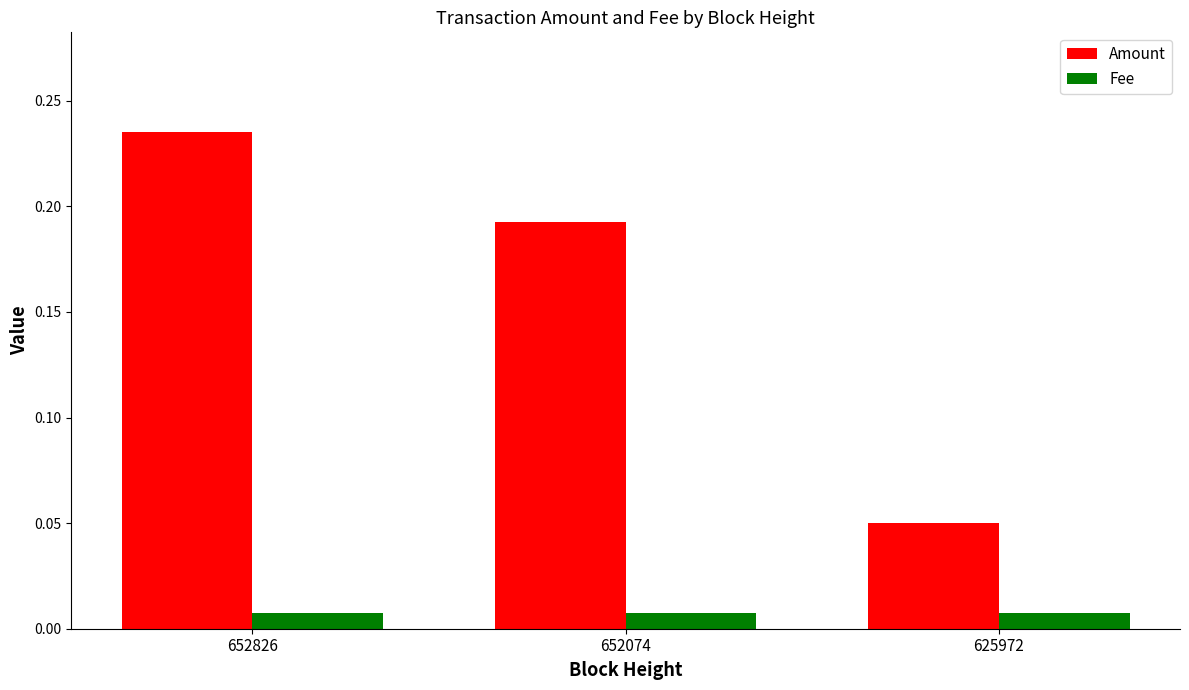

List the series in order of their overall mean, highest first.

Amount, Fee